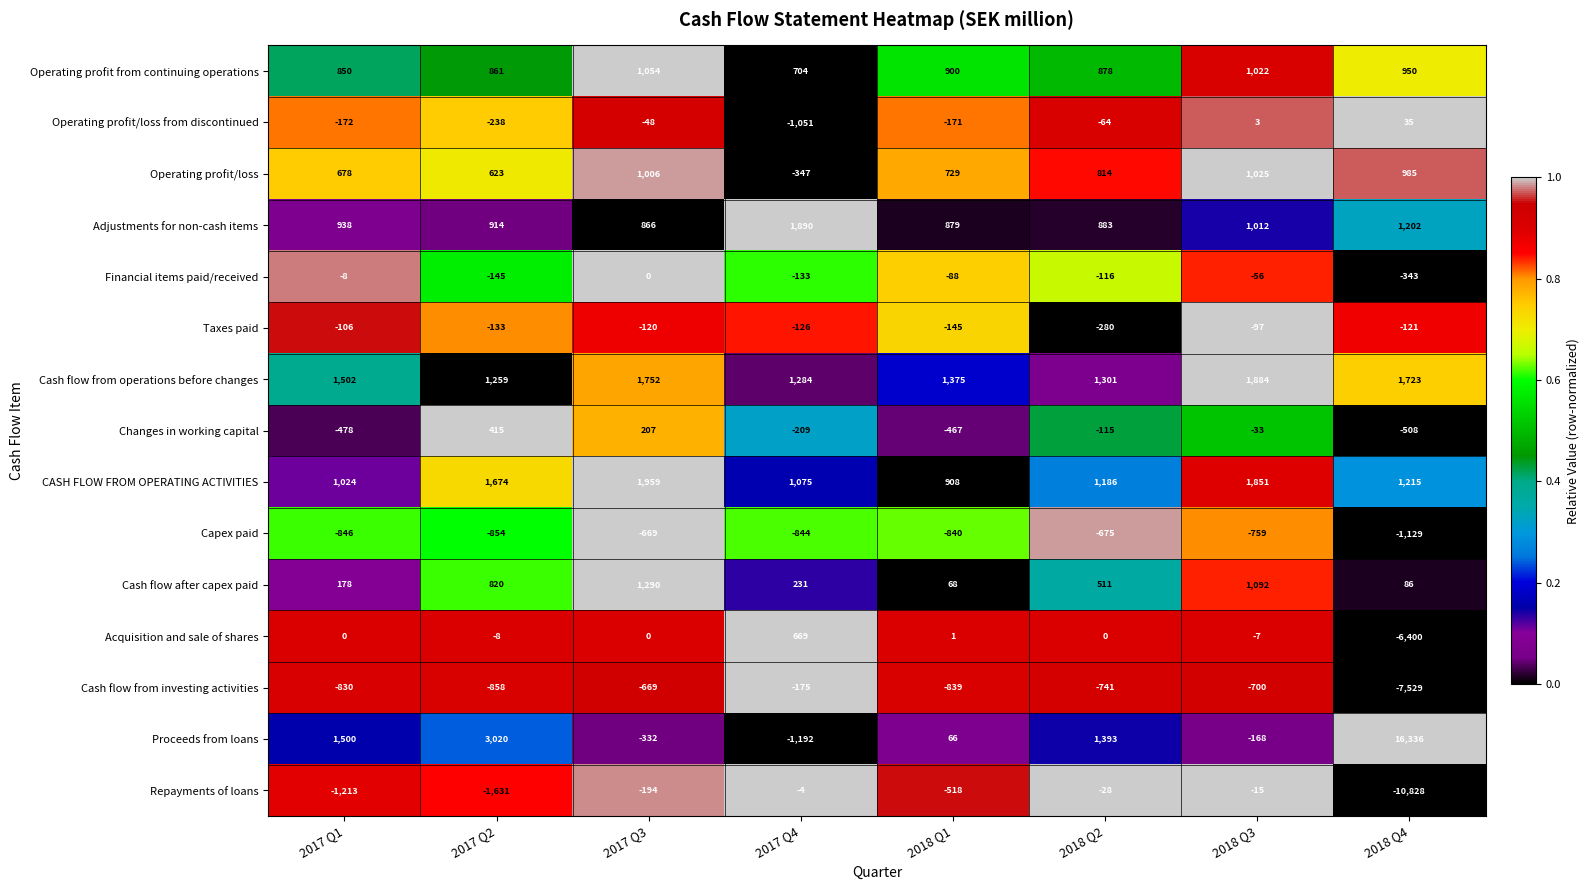

How many data points in Cash flow after capex paid are less than 511?

4